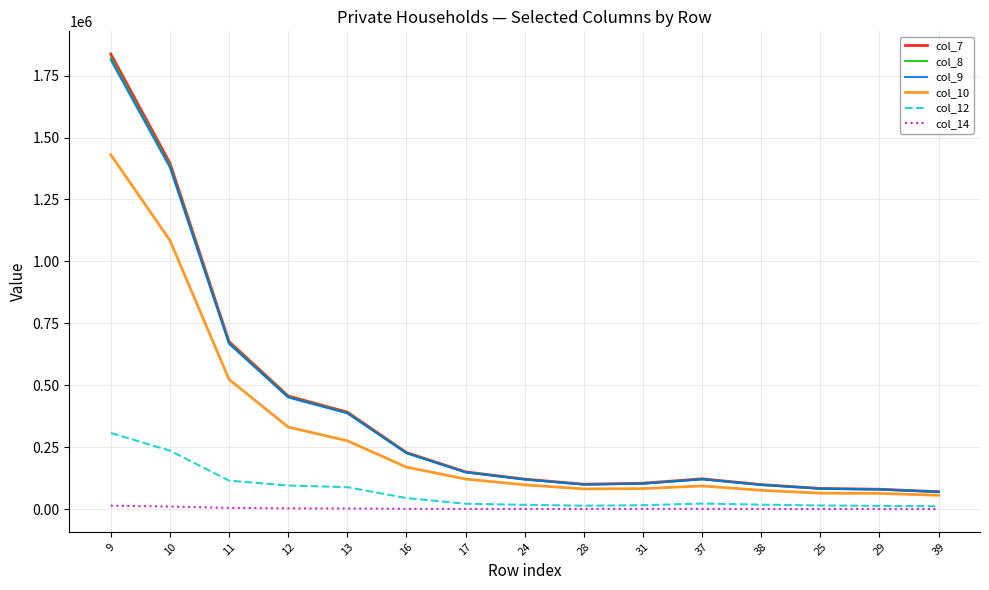

Which series has the largest range (max minus min)?

col_7